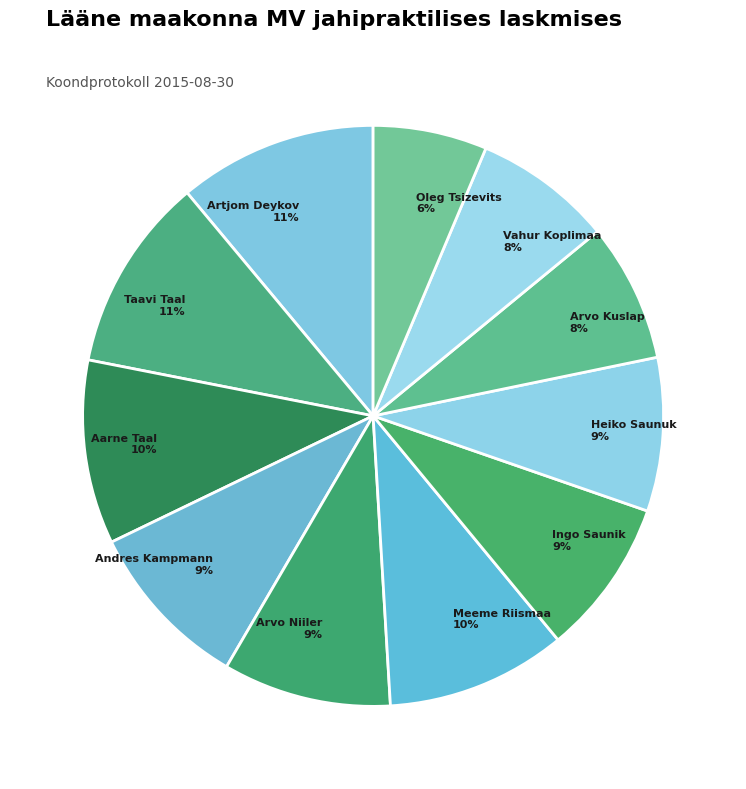

Approximately how many times larger is the value at Artjom Deykov 11% compared to Meeme Riismaa 10%?

1.1